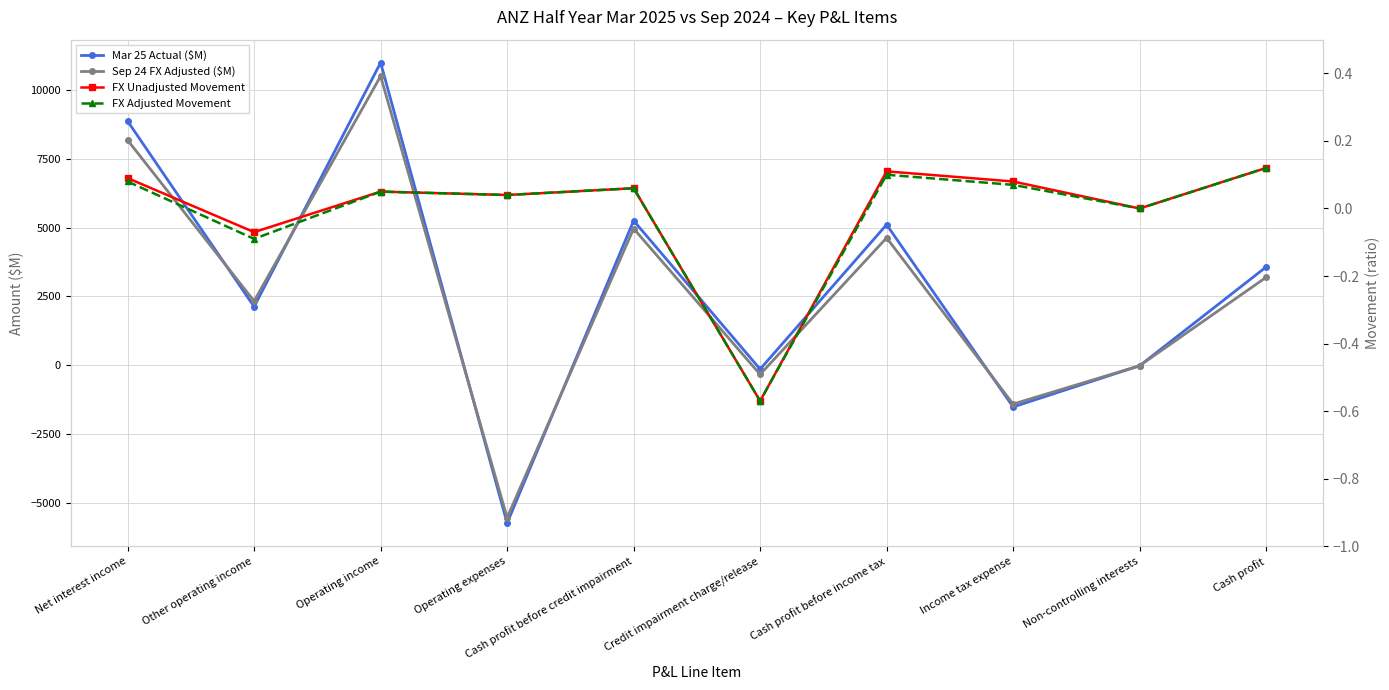

Reading left to right, list all the values displayed in this chart.

Mar 25 Actual ($M): Net interest income=8869.0	Other operating income=2126.0	Operating income=10995.0	Operating expenses=-5742.0	Cash profit before credit impairment=5253.0	Credit impairment charge/release=-145.0	Cash profit before income tax=5108.0	Income tax expense=-1519.0	Non-controlling interests=-21.0	Cash profit=3568.0
Sep 24 FX Adjusted ($M): Net interest income=8178.0	Other operating income=2328.0	Operating income=10506.0	Operating expenses=-5542.0	Cash profit before credit impairment=4964.0	Credit impairment charge/release=-336.0	Cash profit before income tax=4628.0	Income tax expense=-1414.0	Non-controlling interests=-21.0	Cash profit=3193.0
FX Unadjusted Movement: Net interest income=0.1	Other operating income=-0.1	Operating income=0.1	Operating expenses=0.0	Cash profit before credit impairment=0.1	Credit impairment charge/release=-0.6	Cash profit before income tax=0.1	Income tax expense=0.1	Non-controlling interests=0.0	Cash profit=0.1
FX Adjusted Movement: Net interest income=0.1	Other operating income=-0.1	Operating income=0.1	Operating expenses=0.0	Cash profit before credit impairment=0.1	Credit impairment charge/release=-0.6	Cash profit before income tax=0.1	Income tax expense=0.1	Non-controlling interests=0.0	Cash profit=0.1